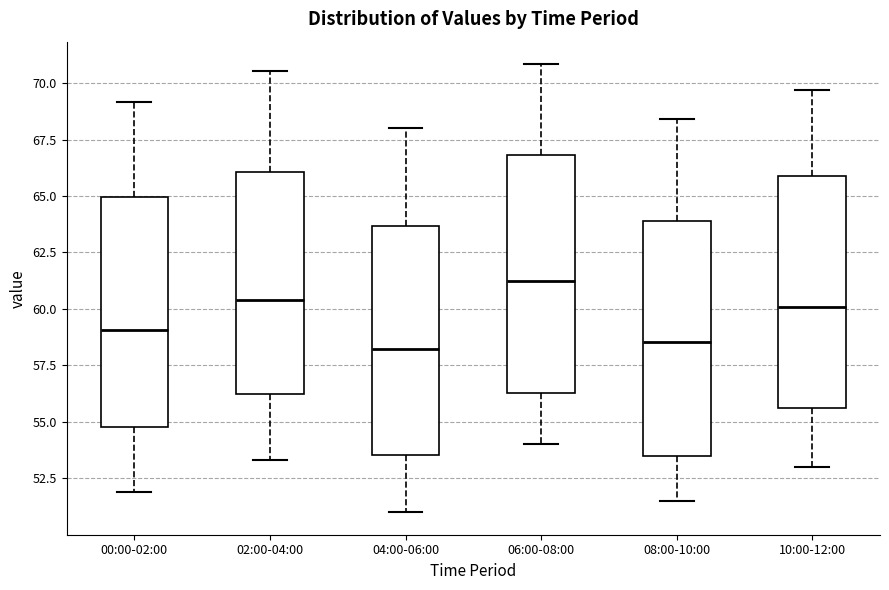

Where does the upper whisker of the box for 02:00-04:00 end on the y-axis? The values are not printed on the chart, so give them approximately, as read against the axis.

70.5